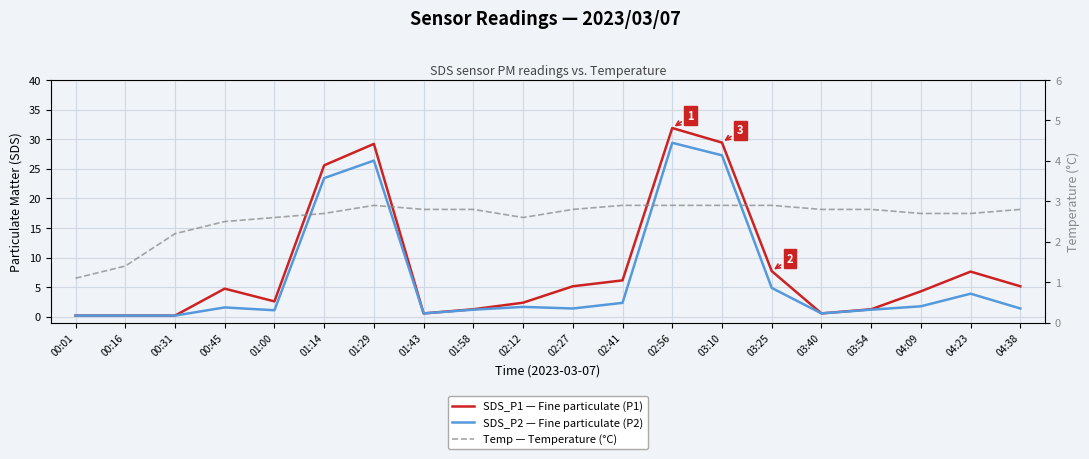

Which series ends up on top after the final intersection of Temp — Temperature (°C) and SDS_P2 — Fine particulate (P2)?

Temp — Temperature (°C)